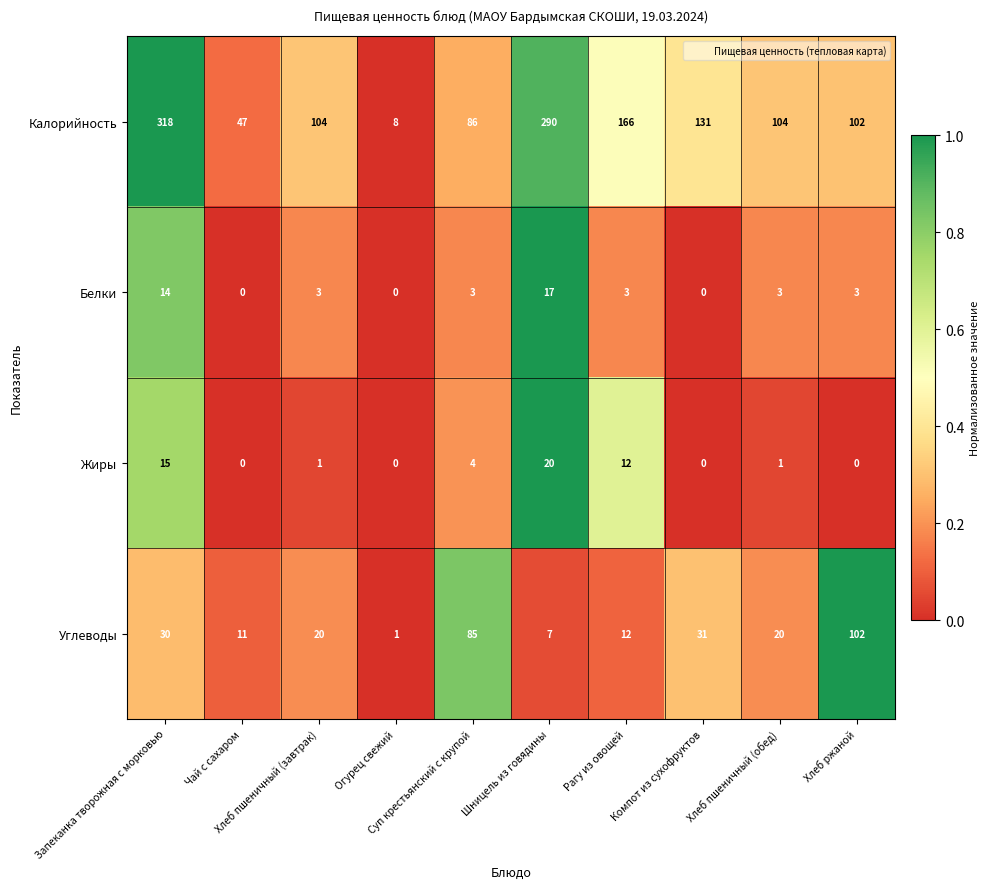

Which series has the largest total across all categories?

Калорийность